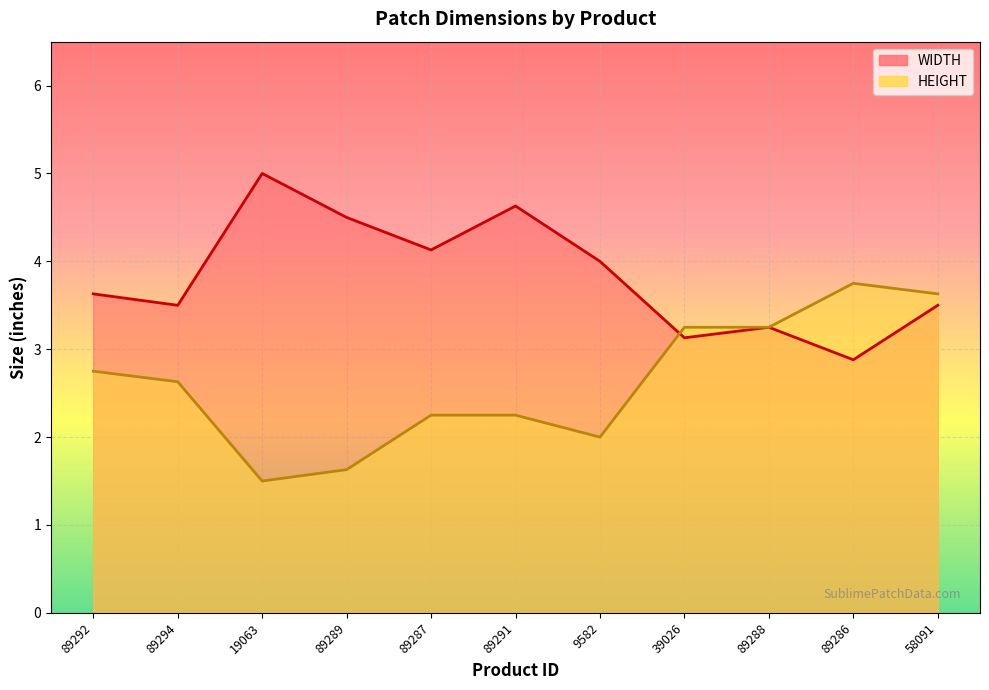

True or false: HEIGHT and WIDTH intersect in this chart.

True